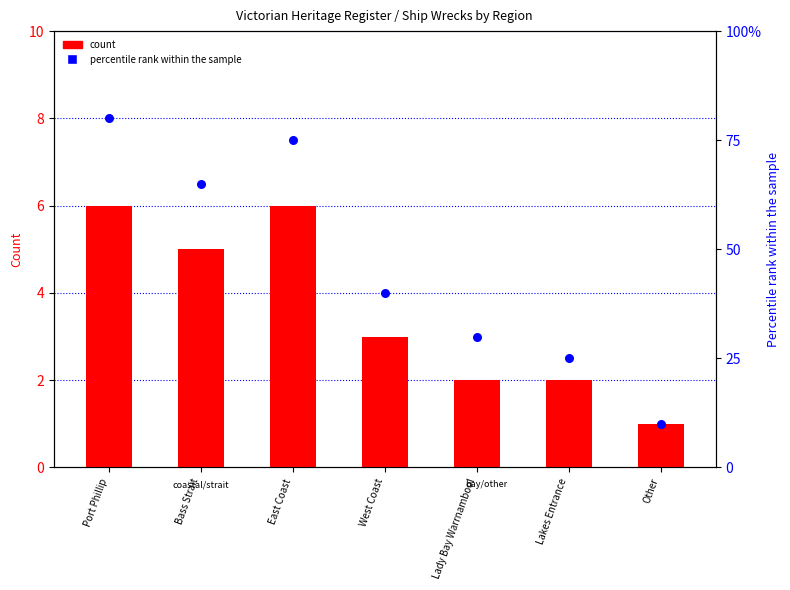

Which series has the widest spread of Y values?

percentile rank within the sample